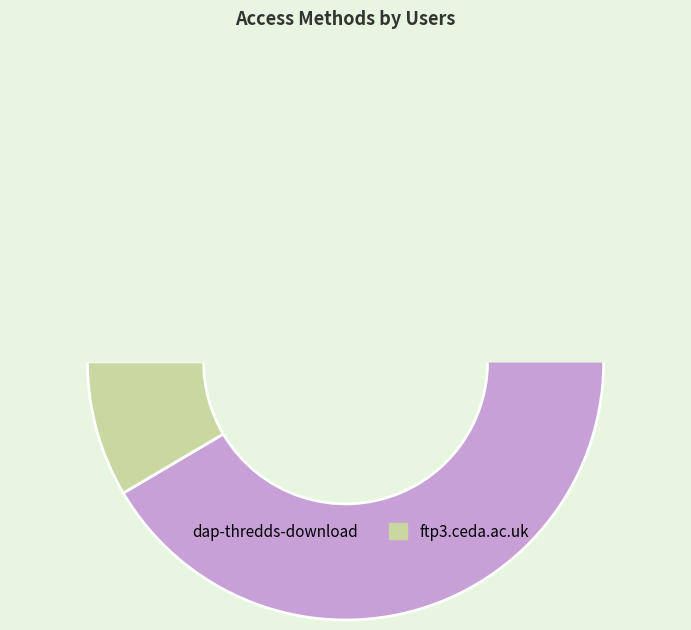

How much of the chart is everything except ftp3.ceda.ac.uk?

91.5%